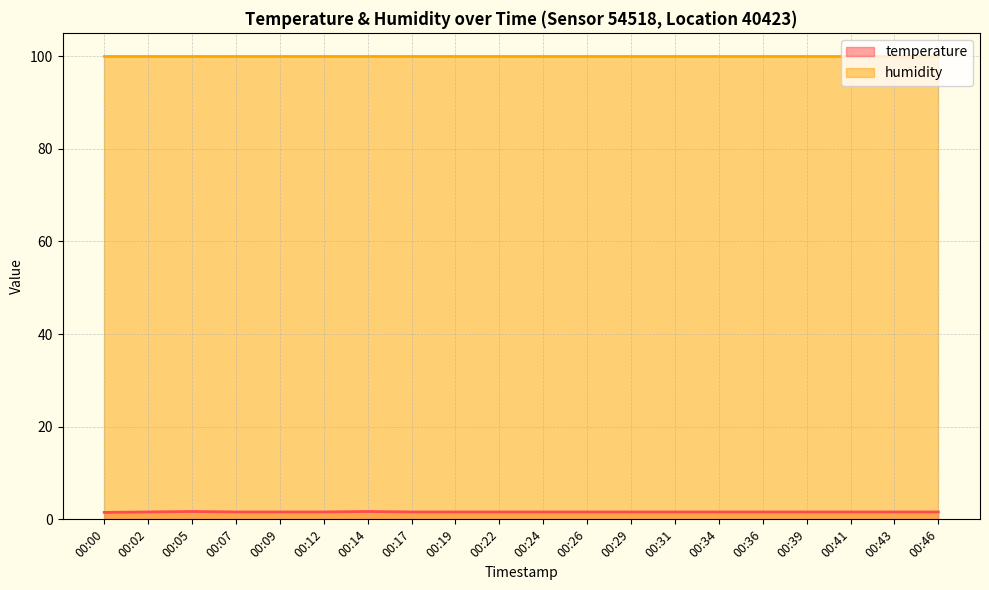

Is it true that the value at 00:29 is 0.7?

False